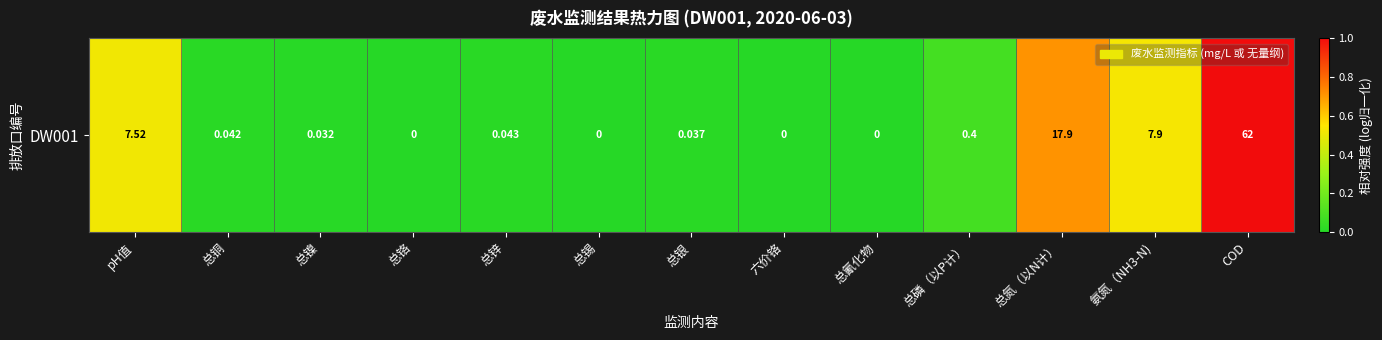

How many values are above zero?

9